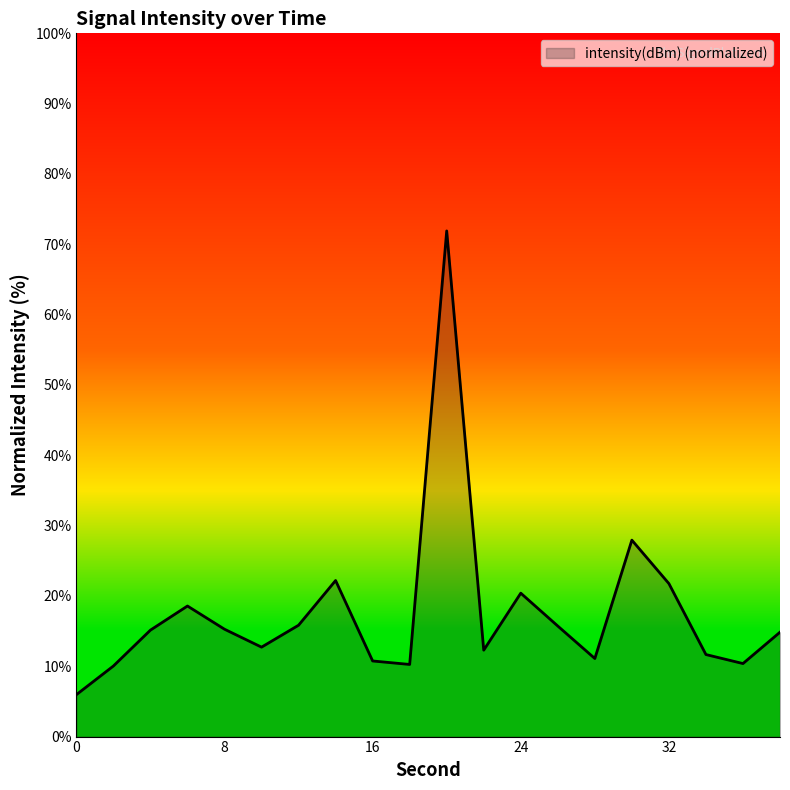

Does the chart display data point markers on the line(s)?

No